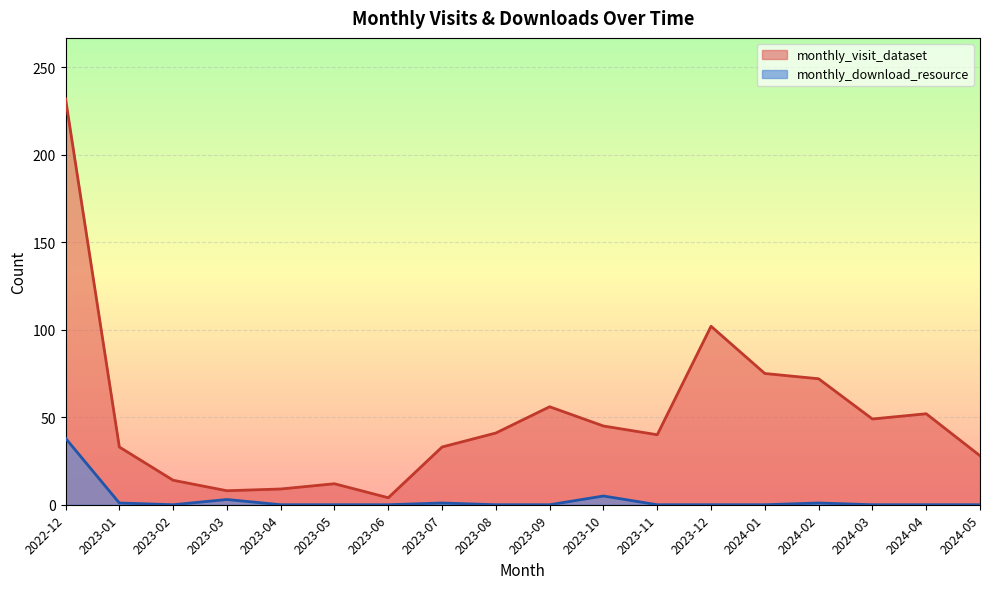

Where does the monthly_visit_dataset series first go above 41?

2022-12